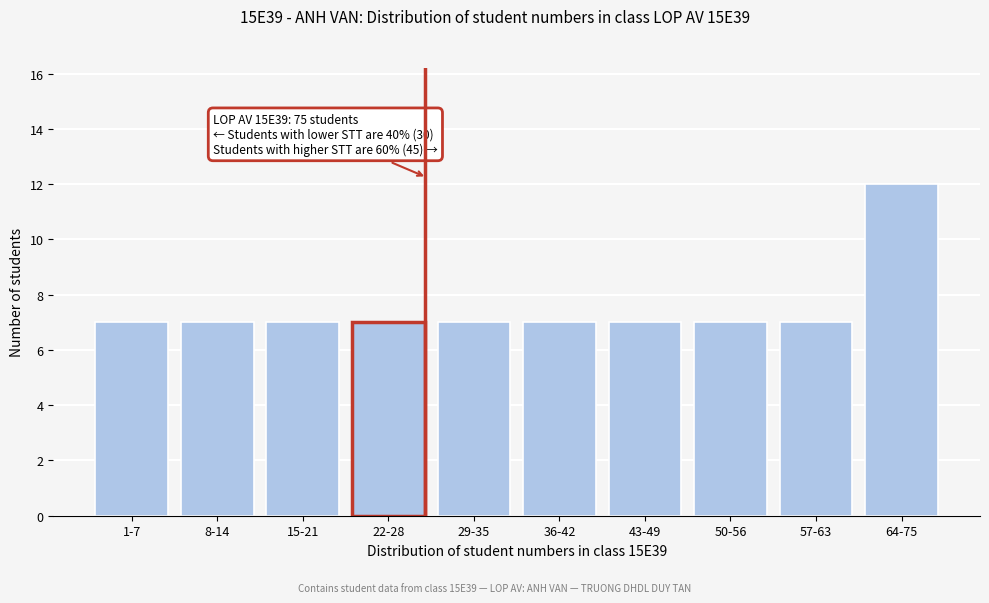

Reading right to left, transcribe all the data shown in this chart.

64-75=12	57-63=7	50-56=7	43-49=7	36-42=7	29-35=7	22-28=7	15-21=7	8-14=7	1-7=7